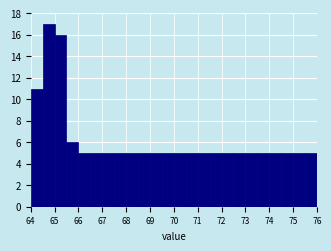

Reading left to right, list every bar in this chart as the range it spans on the x-axis followed by its height. The values are not printed on the chart, so give them approximately, as read against the axis.

64.0 to 64.5: 11
64.5 to 65.0: 17
65.0 to 65.5: 16
65.5 to 66.0: 6
66.0 to 66.5: 5
66.5 to 67.0: 5
67.0 to 67.5: 5
67.5 to 68.0: 5
68.0 to 68.5: 5
68.5 to 69.0: 5
69.0 to 69.5: 5
69.5 to 70.0: 5
70.0 to 70.5: 5
70.5 to 71.0: 5
71.0 to 71.5: 5
71.5 to 72.0: 5
72.0 to 72.5: 5
72.5 to 73.0: 5
73.0 to 73.5: 5
73.5 to 74.0: 5
74.0 to 74.5: 5
74.5 to 75.0: 5
75.0 to 75.5: 5
75.5 to 76.0: 5